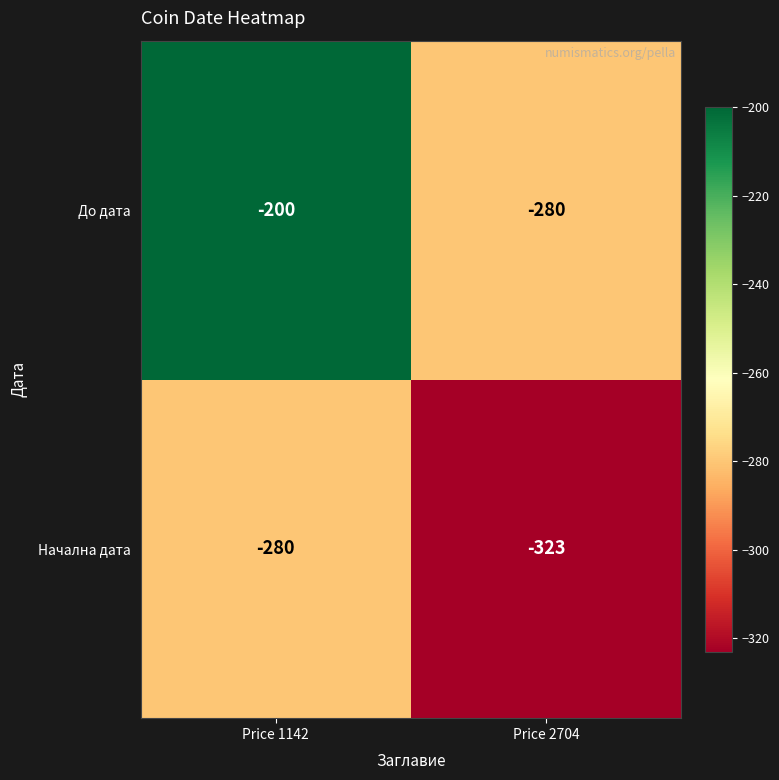

Which series changed the most between Price 1142 and Price 2704?

До дата